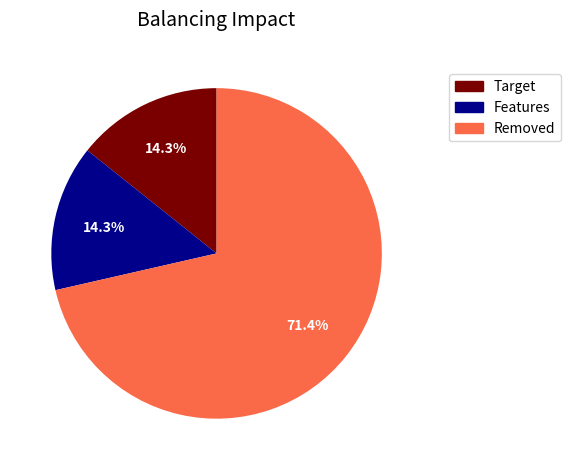

What portion of the pie excludes Removed?

28.6%